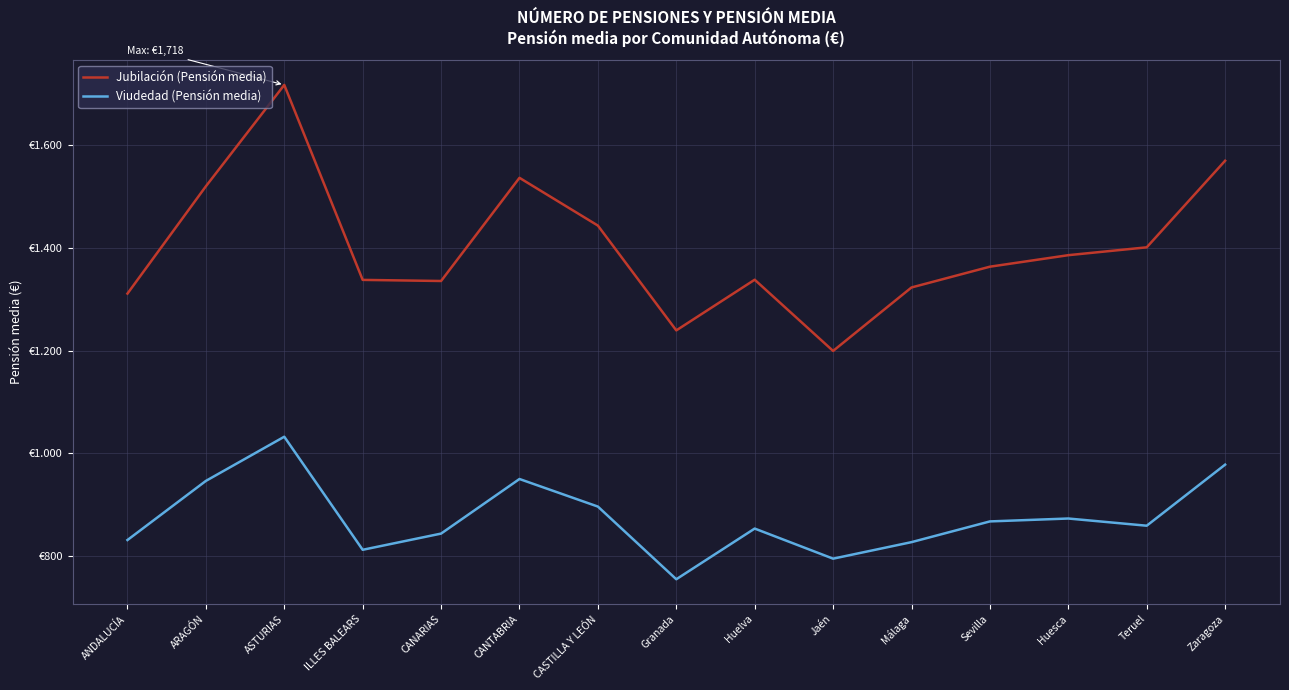

Rank the categories by Viudedad (Pensión media) value from highest to lowest.

ASTURIAS, Zaragoza, CANTABRIA, ARAGÓN, CASTILLA Y LEÓN, Huesca, Sevilla, Teruel, Huelva, CANARIAS, ANDALUCÍA, Málaga, ILLES BALEARS, Jaén, Granada